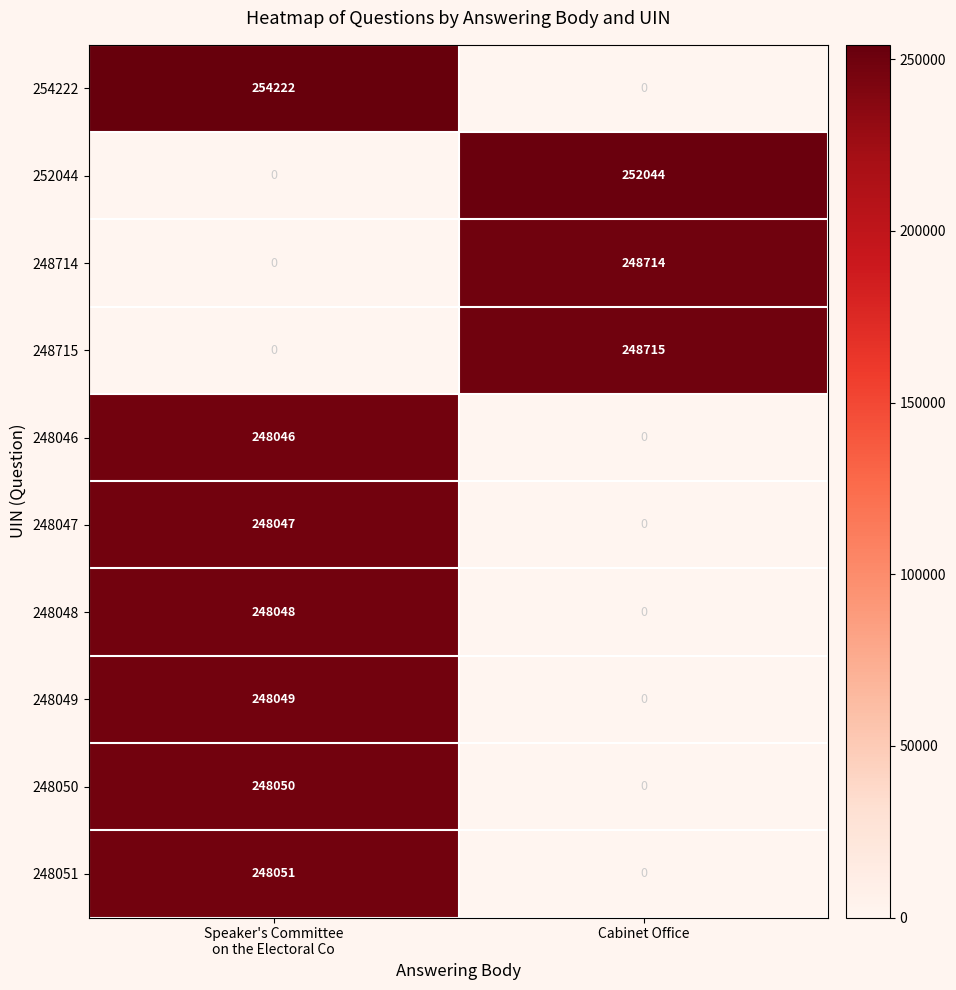

Which series changed the most between Speaker's Committee
on the Electoral Co and Cabinet Office?

254222